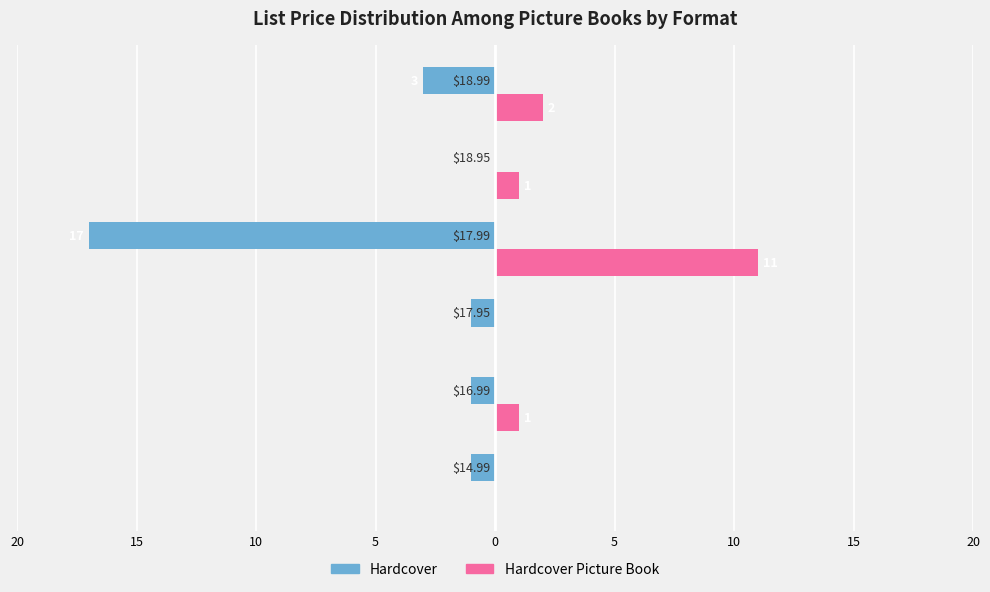

What are all the series names shown in the legend?

Hardcover, Hardcover Picture Book